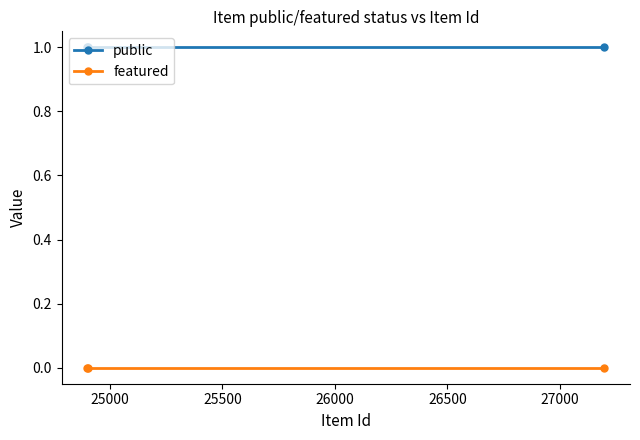

Rank the series by their average value, from highest to lowest.

public, featured